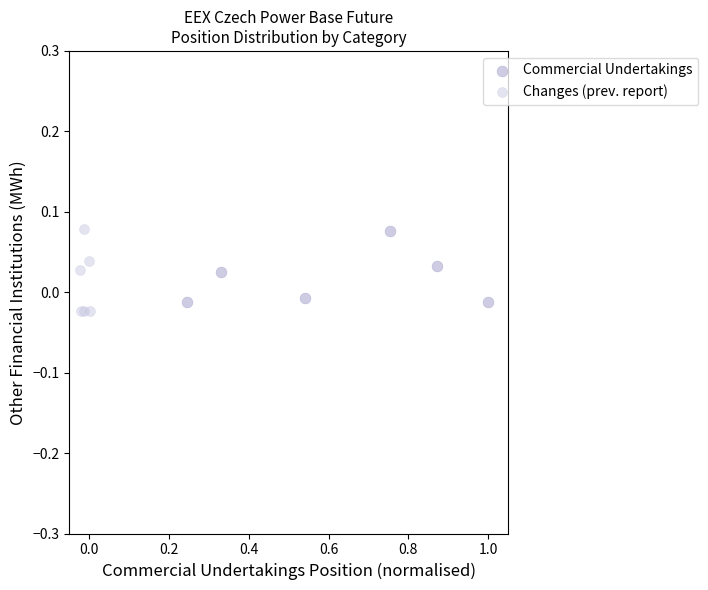

What are all the series names shown in the legend?

Commercial Undertakings, Changes (prev. report)